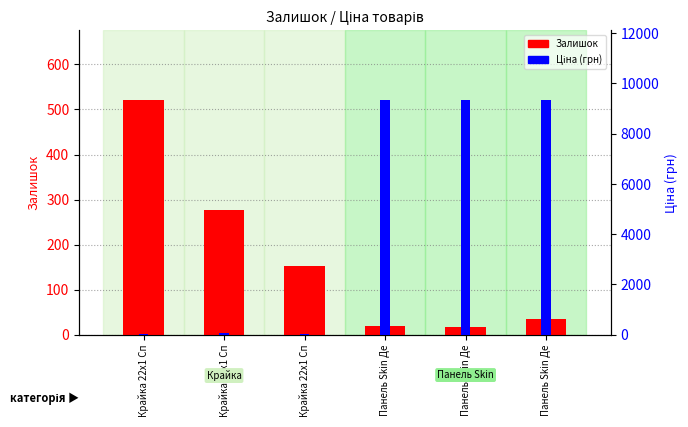

At Крайка 22x1 Сп, list the series in order from largest to smallest.

Залишок, Ціна (грн)